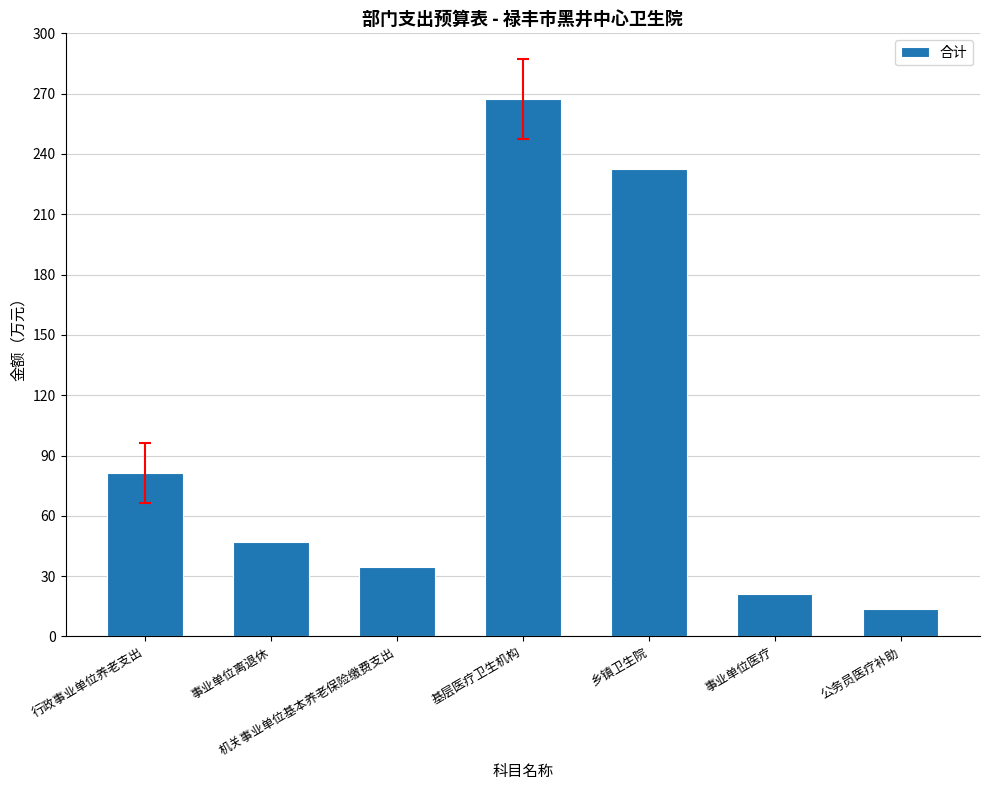

Reading left to right, what are all the values shown in this chart?

81.3	46.9	34.4	267.2	232.4	20.9	13.9